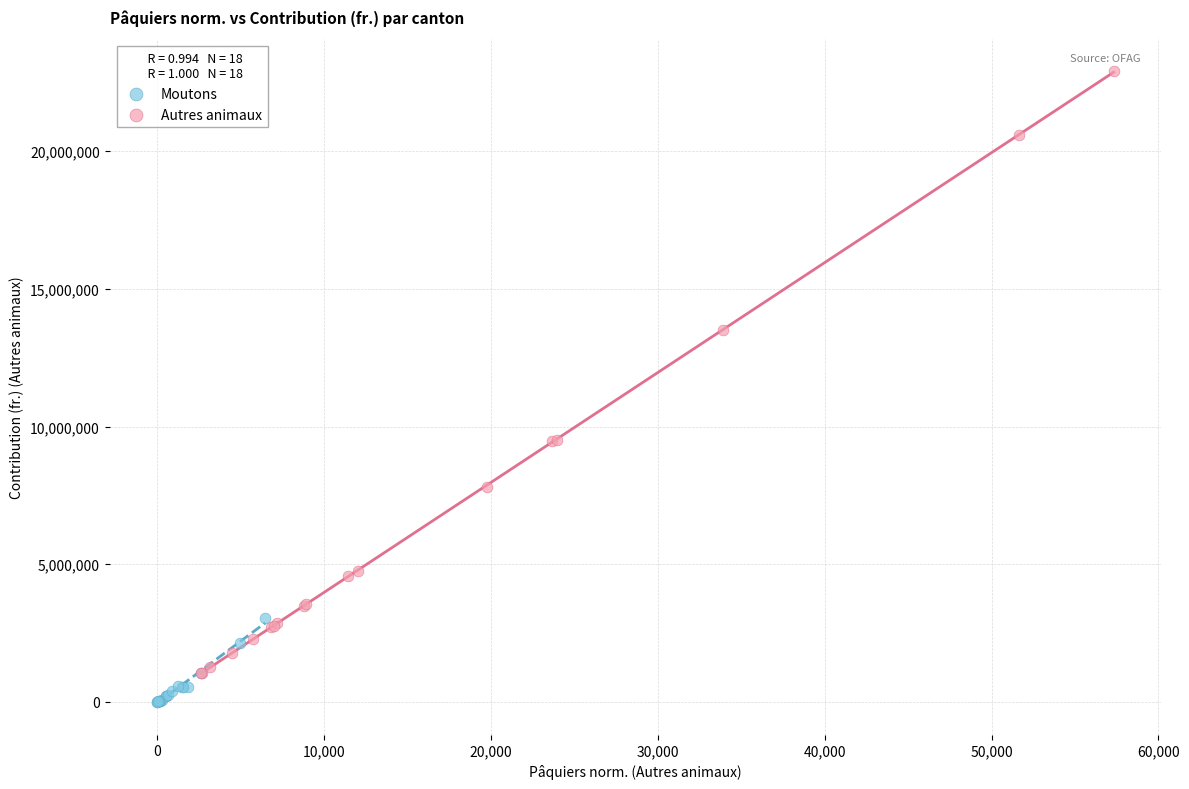

Which series reaches the maximum Y coordinate?

Autres animaux